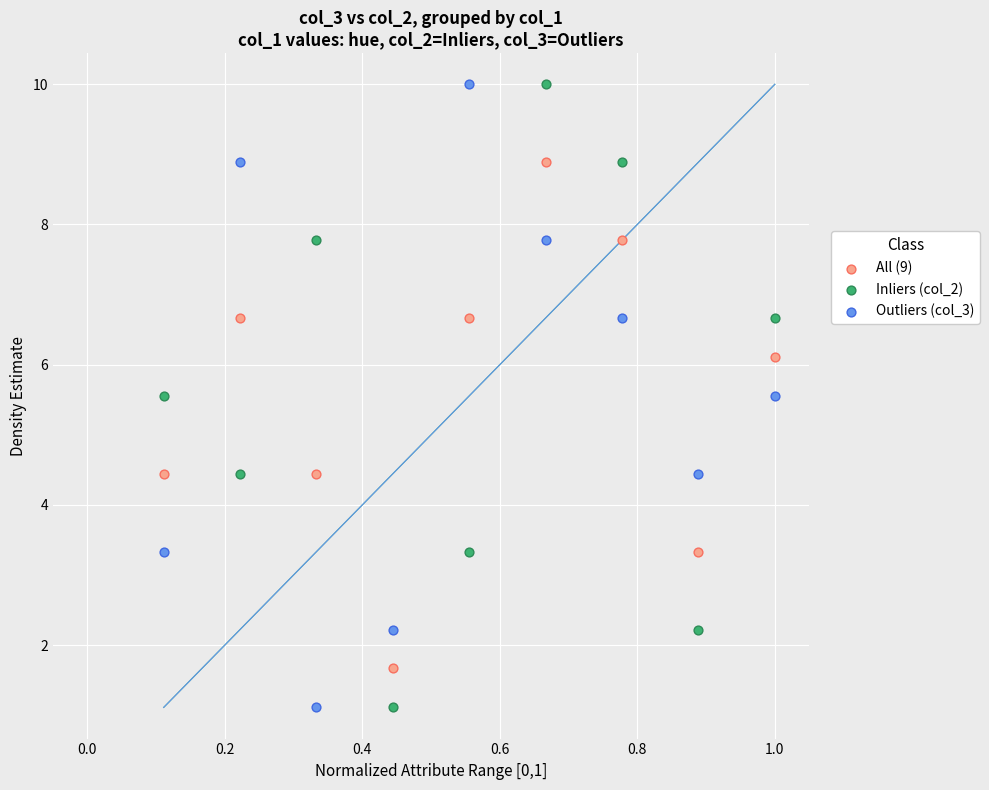

What is the X range (max minus min) for the scatter plot?

0.9